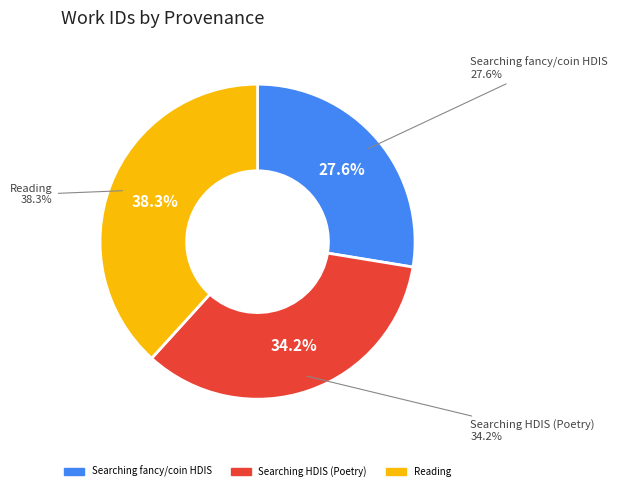

The Searching in HDIS (Poetry) slice represents 26% of the pie. True or false?

False